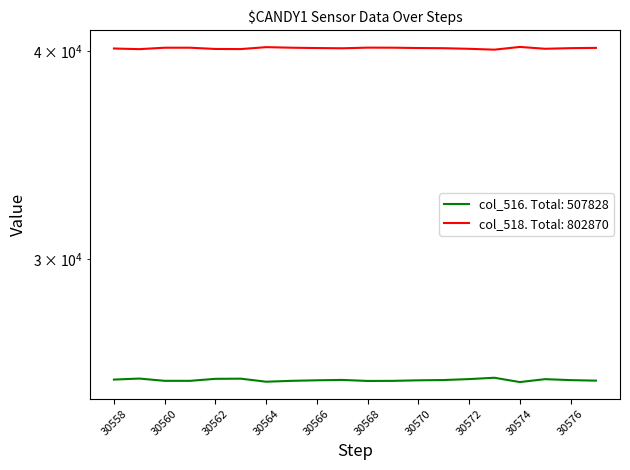

How many lines are shown in the chart?

2